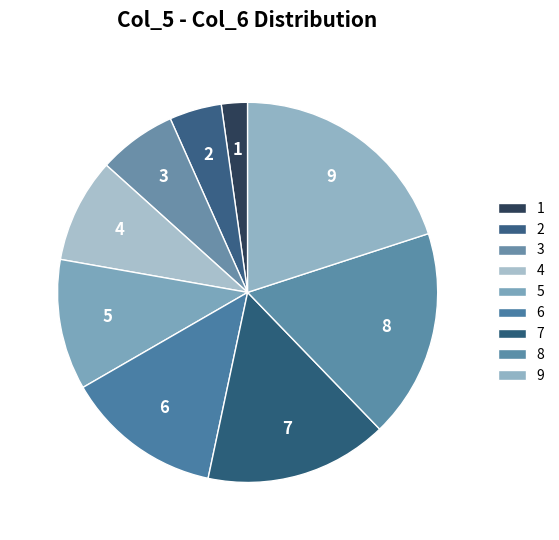

The 9 slice represents 11% of the pie. True or false?

False